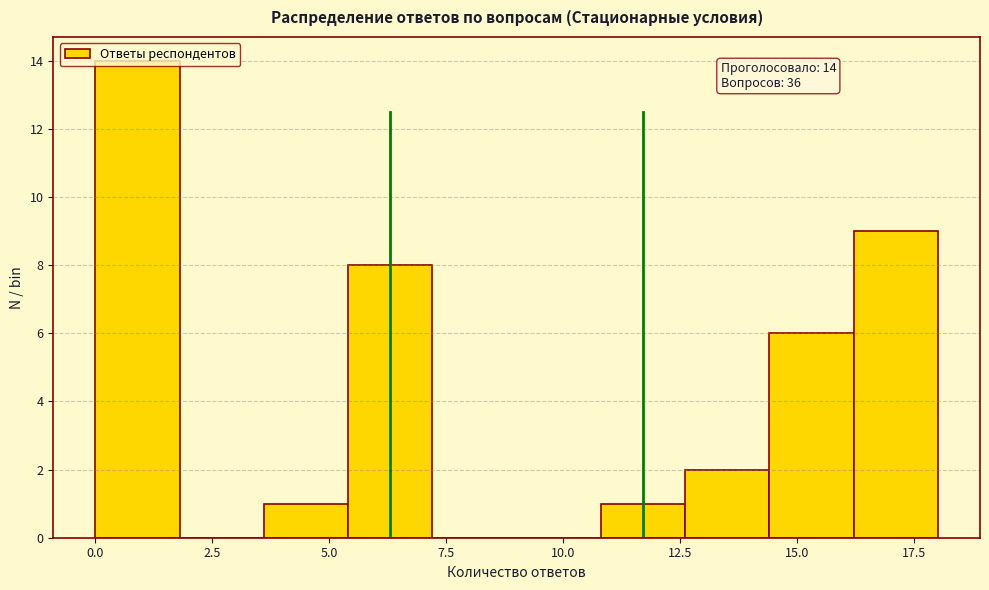

Around what value on the x-axis is the tallest bar? Give the approximate position of its centre, as read against the axis.

1.0